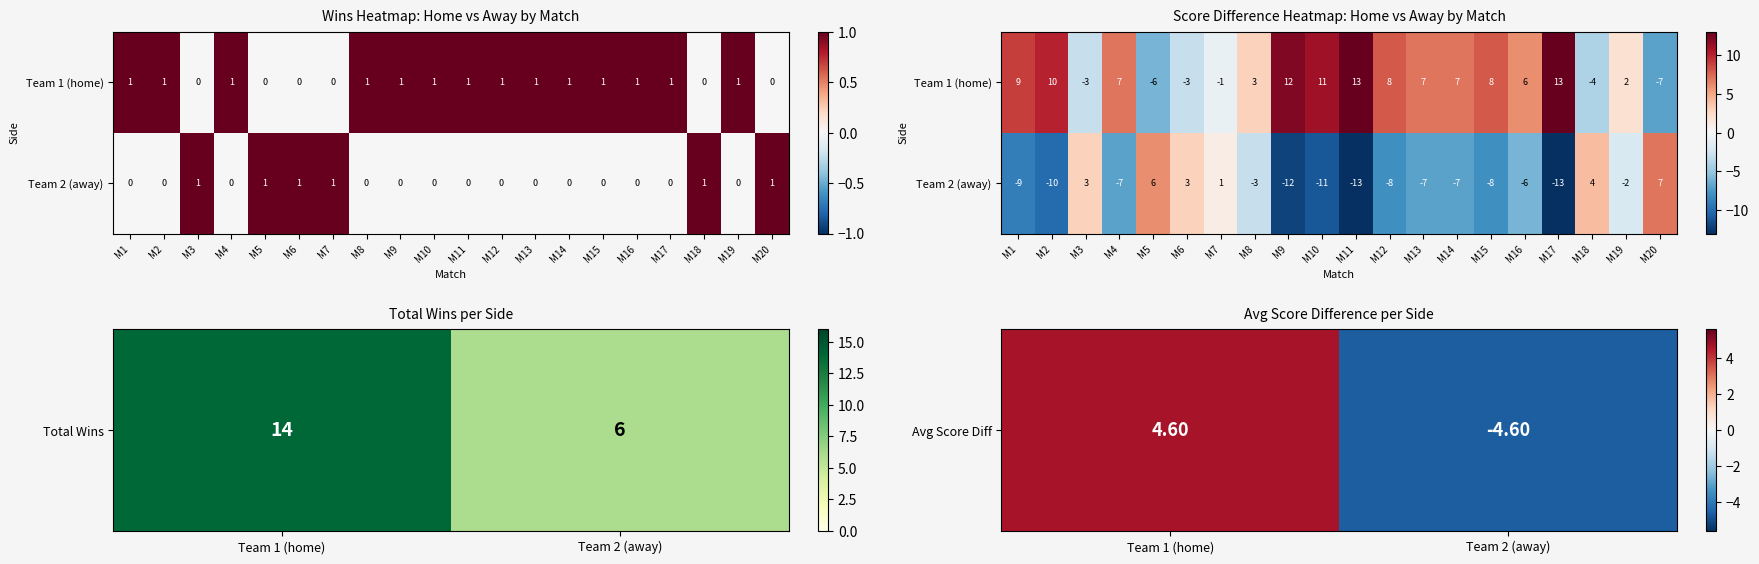

True or false: Team 2 (away) has a value of 1 at M19.

False